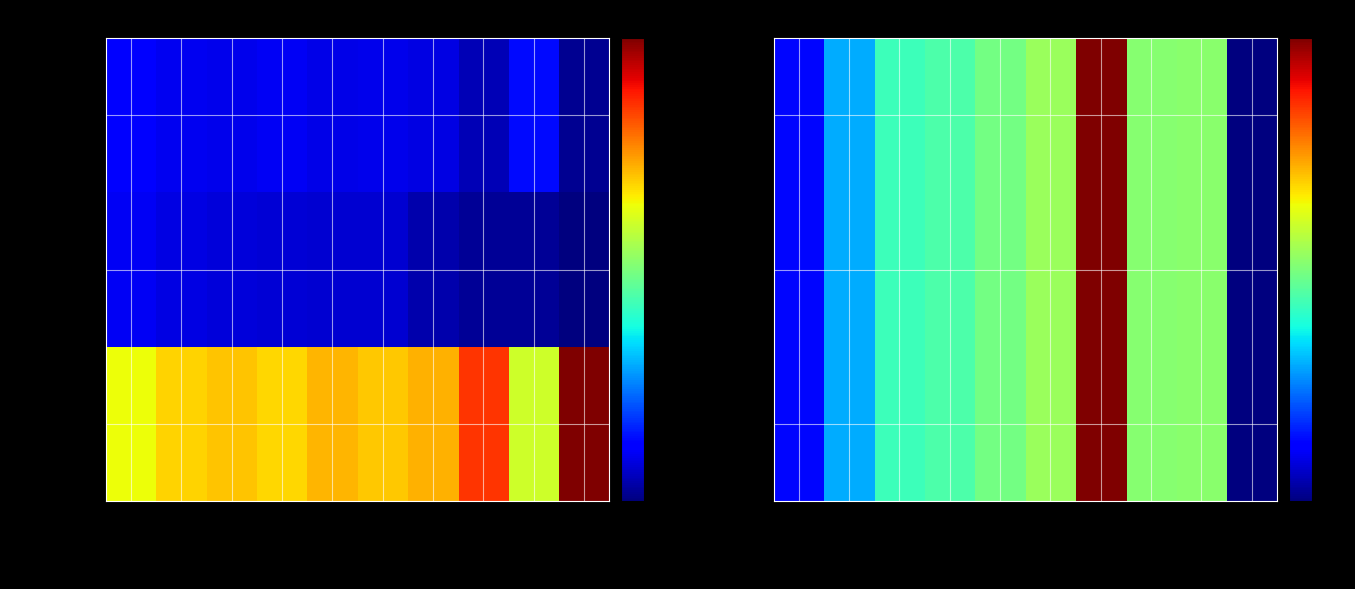

At how many categories does at least one series exceed 303?

1